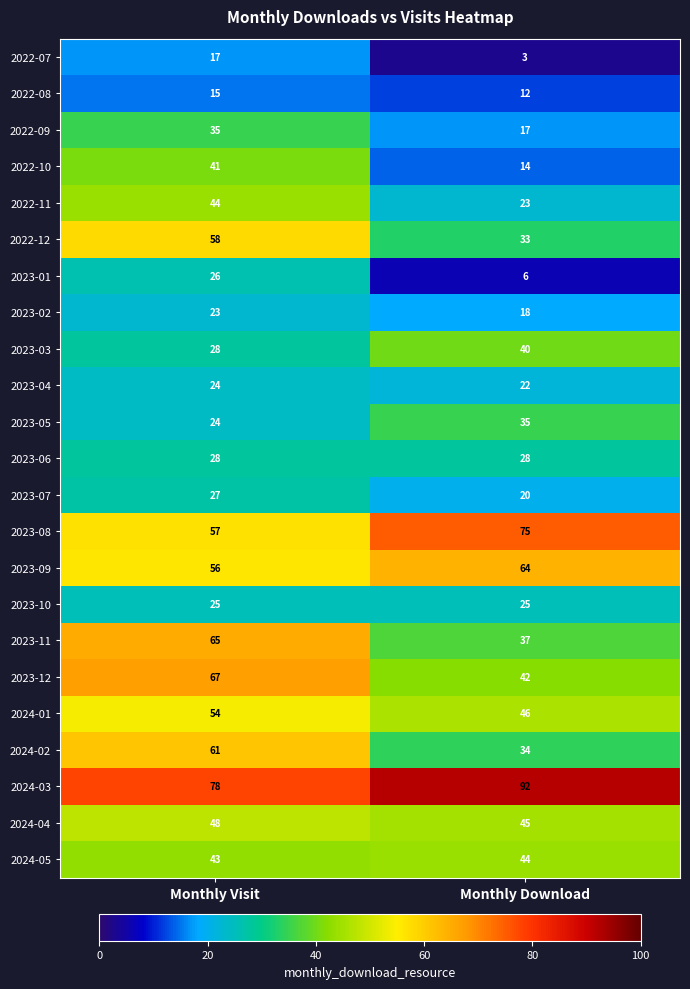

Which category has the highest value across all series?

Monthly Download